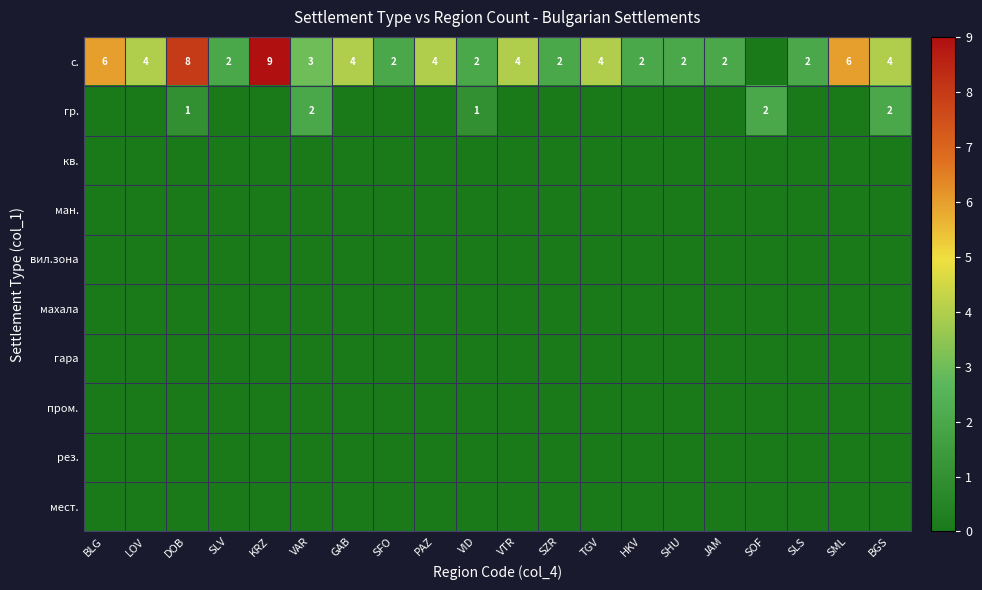

Which category has the lowest value in the кв. series?

BLG